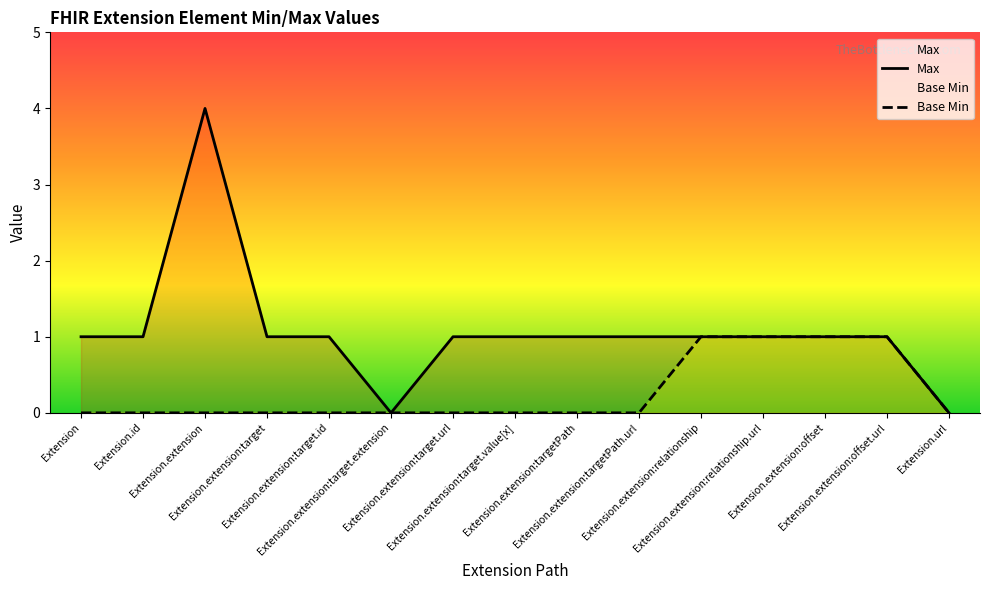

At which category is the sum across all series the highest?

Extension.extension